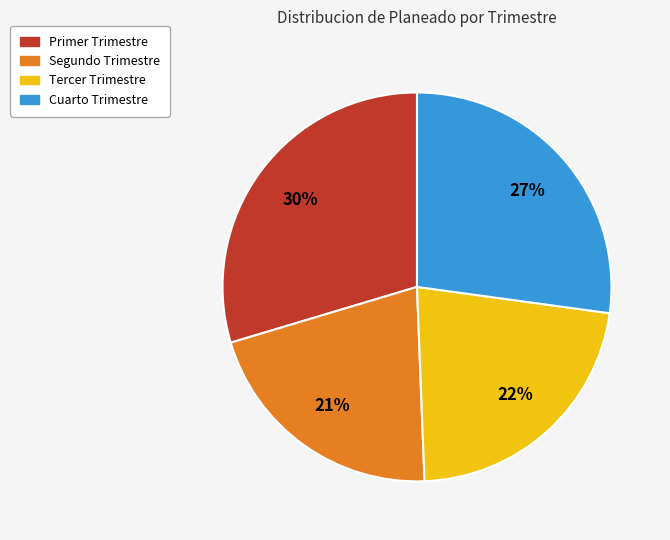

Do Primer Trimestre and Tercer Trimestre together represent more than half of the pie?

Yes